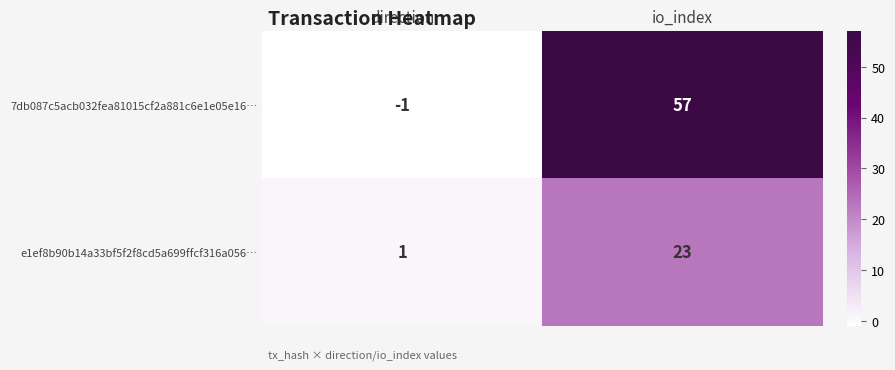

Which series changed the most between direction and io_index?

7db087c5acb032fea81015cf2a881c6e1e05e16…